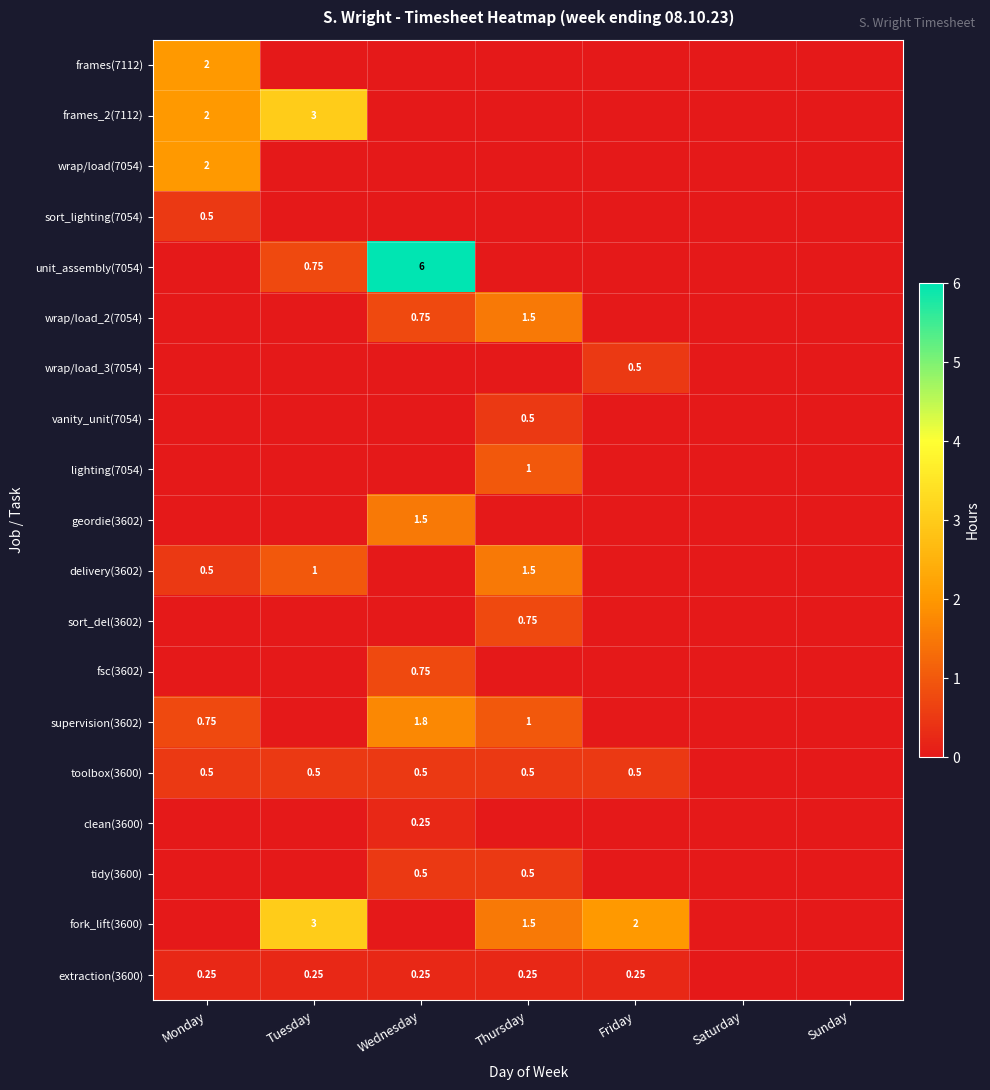

Is the value of fork_lift(3600) at Friday greater than the value of toolbox(3600) at Thursday?

Yes